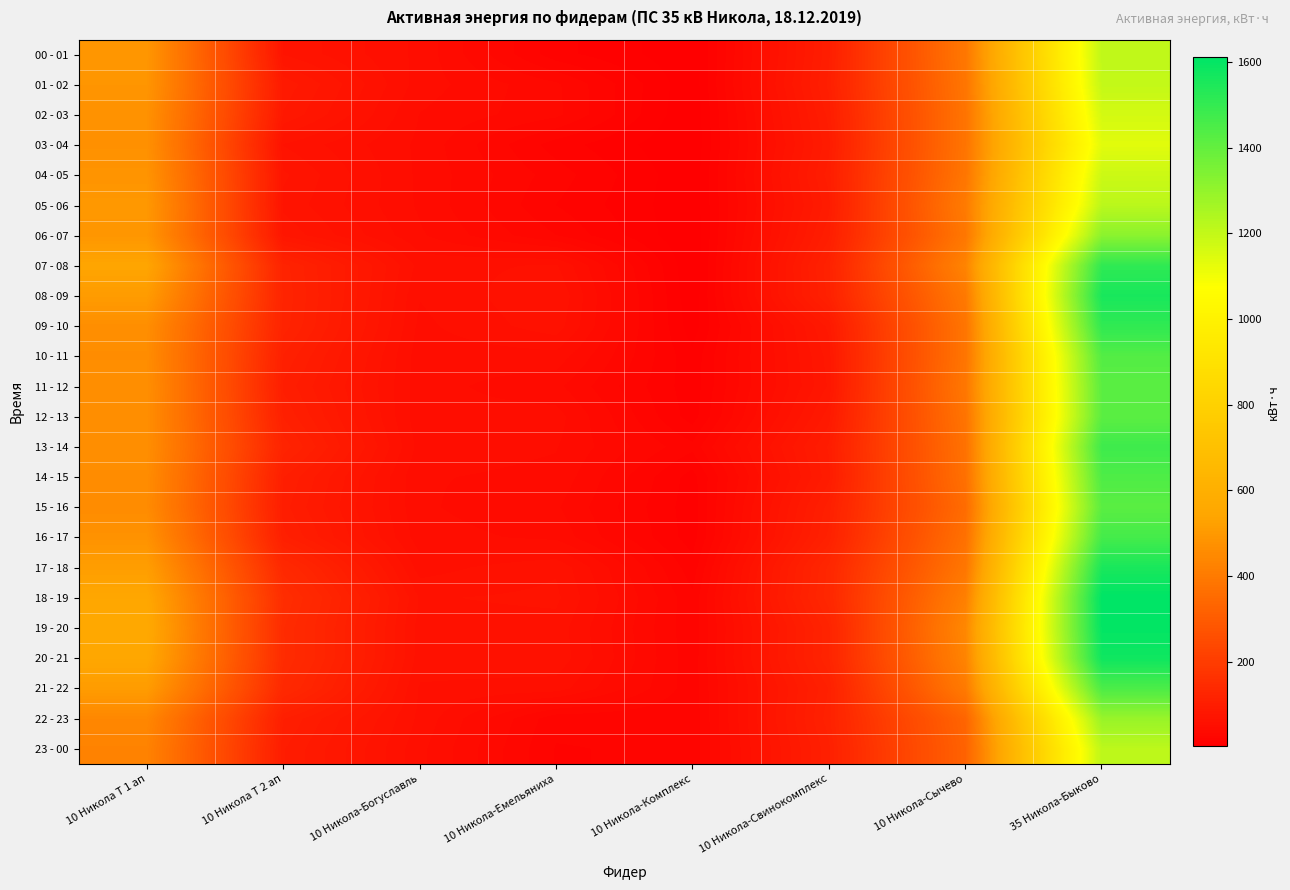

Rank the series at 10 Никола Т 1 ап from highest to lowest value.

19 - 20, 20 - 21, 18 - 19, 07 - 08, 17 - 18, 21 - 22, 08 - 09, 05 - 06, 00 - 01, 06 - 07, 01 - 02, 04 - 05, 16 - 17, 02 - 03, 03 - 04, 11 - 12, 13 - 14, 09 - 10, 12 - 13, 10 - 11, 14 - 15, 15 - 16, 22 - 23, 23 - 00